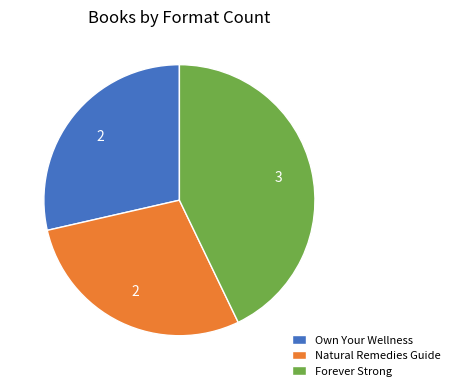

How many slices are in this pie chart?

3